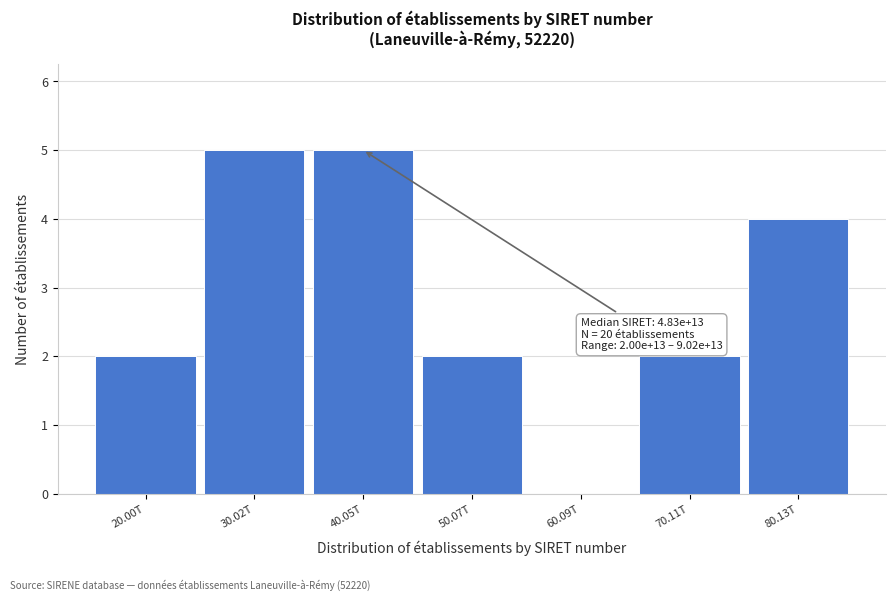

Reading left to right, list all the values displayed in this chart.

20.00T=2	30.02T=5	40.05T=5	50.07T=2	60.09T=0	70.11T=2	80.13T=4